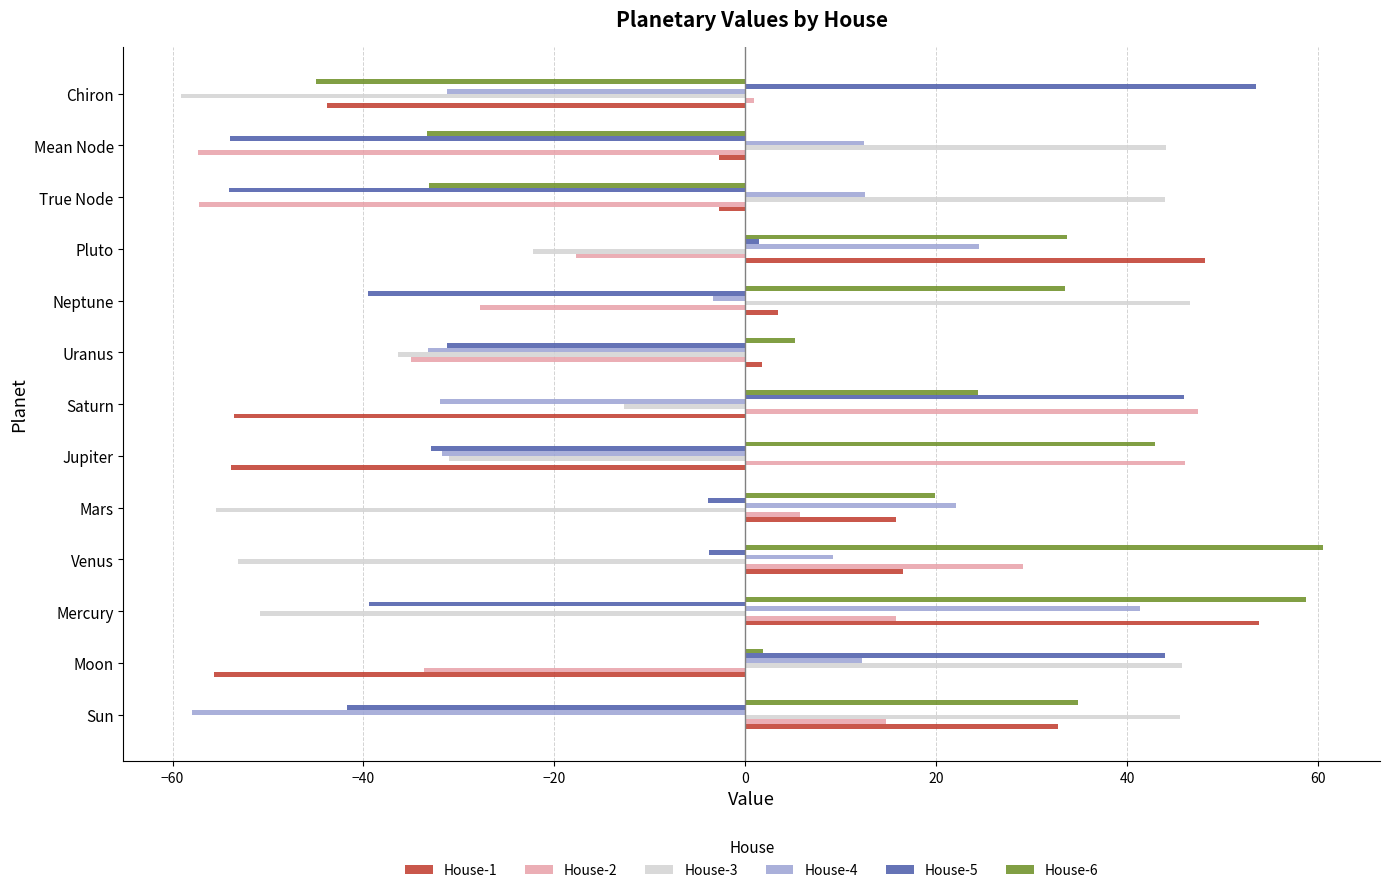

The value of House-1 at Sun is 13.1. True or false?

False